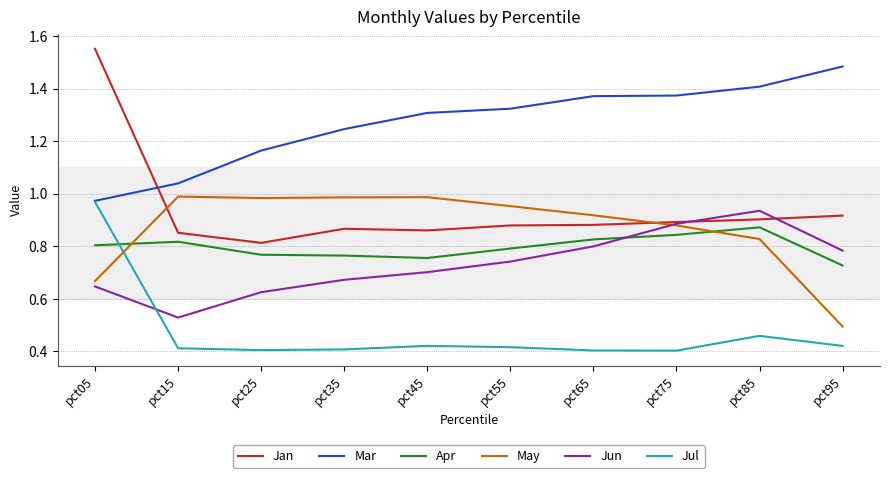

Which category has the lowest value in the Jan series?

pct25